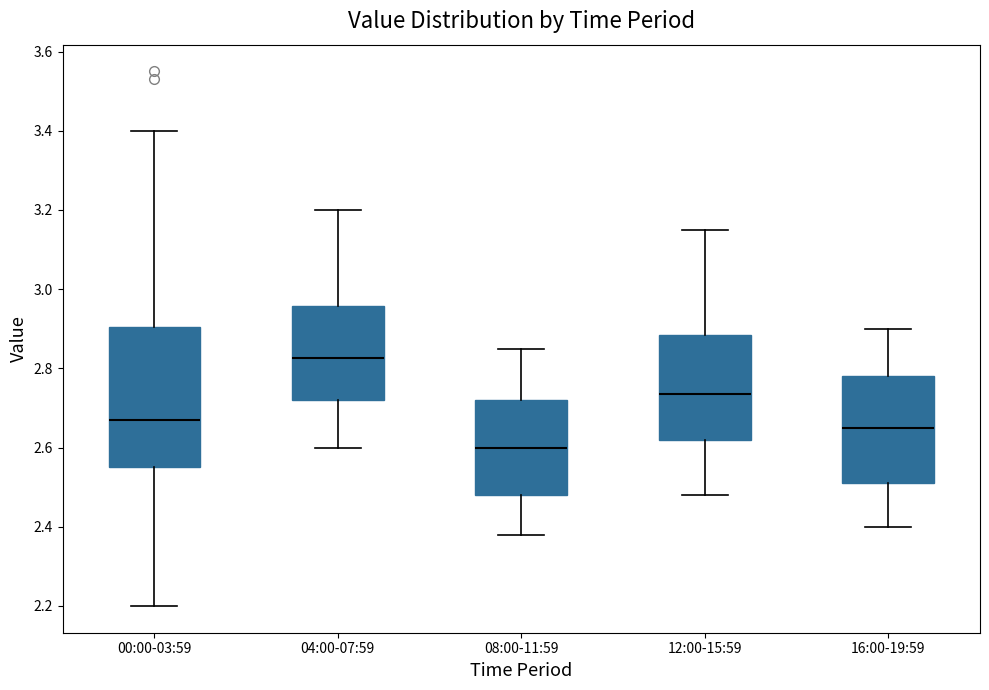

Reading left to right, read every box against the y-axis: the position of its median line, the range the box covers, and the ends of its whiskers. The values are not printed on the chart, so give them approximately, as read against the axis.

00:00-03:59: median 2.68, box 2.56 to 2.90, whiskers 2.20 to 3.40
04:00-07:59: median 2.82, box 2.72 to 2.96, whiskers 2.60 to 3.20
08:00-11:59: median 2.60, box 2.48 to 2.72, whiskers 2.38 to 2.86
12:00-15:59: median 2.74, box 2.62 to 2.88, whiskers 2.48 to 3.16
16:00-19:59: median 2.66, box 2.52 to 2.78, whiskers 2.40 to 2.90